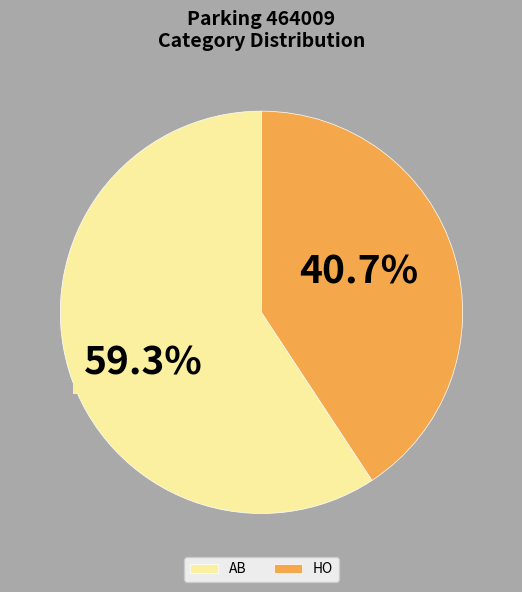

Count the number of slices in the pie.

2